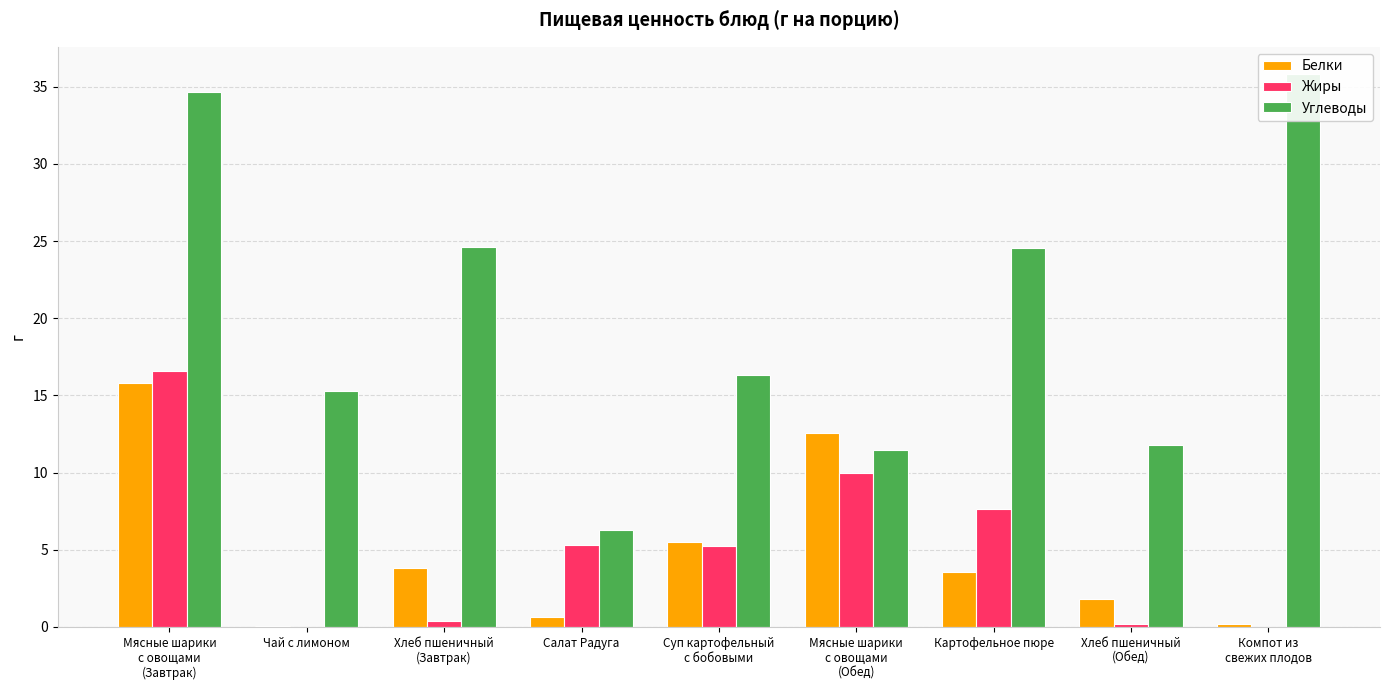

Which series has the largest total across all categories?

Углеводы